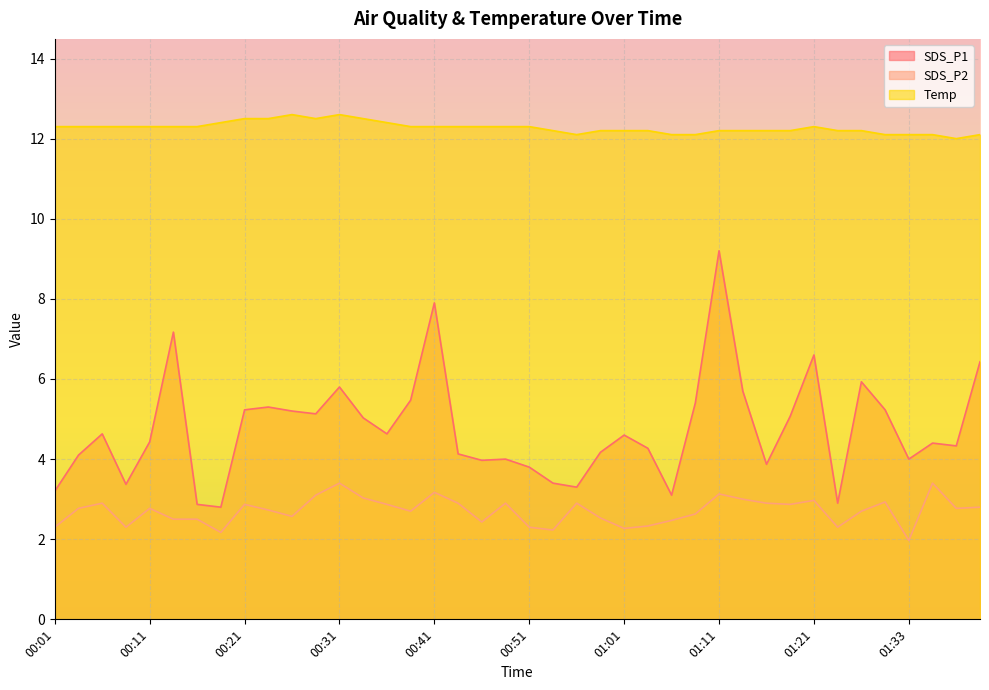

At which category does Temp reach its first local valley?

00:28